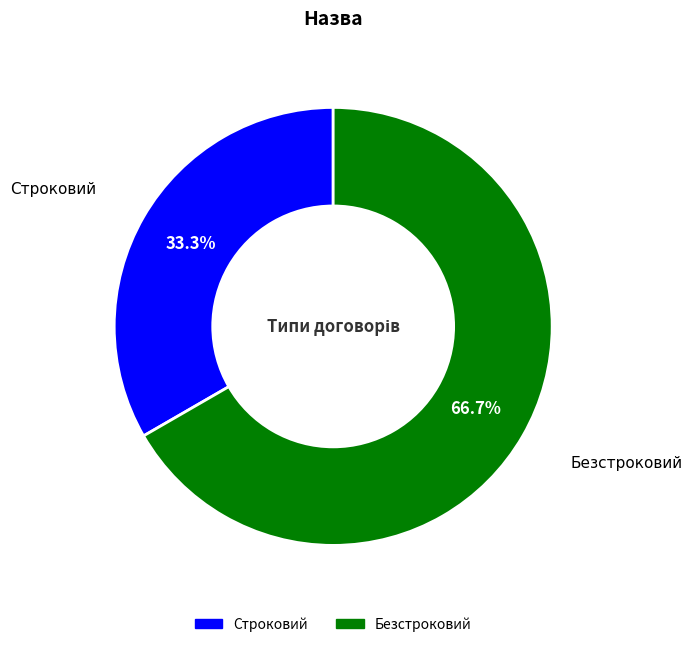

To the nearest percent, what is the difference between the largest and smallest slice percentages?

33%